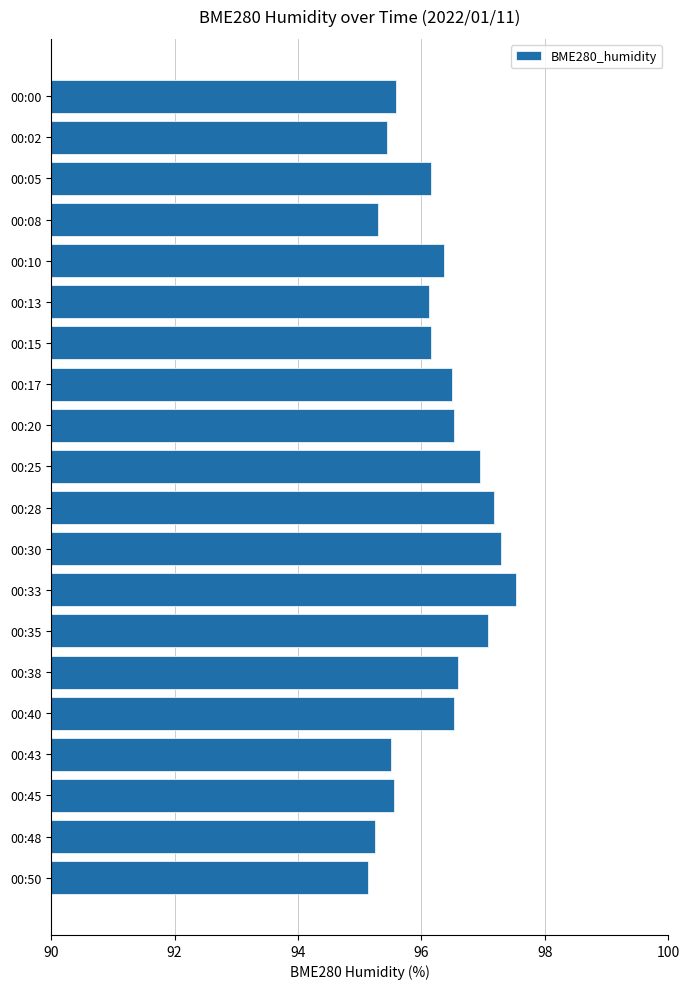

What is the sum of the values at 00:45 and 00:43?

191.1